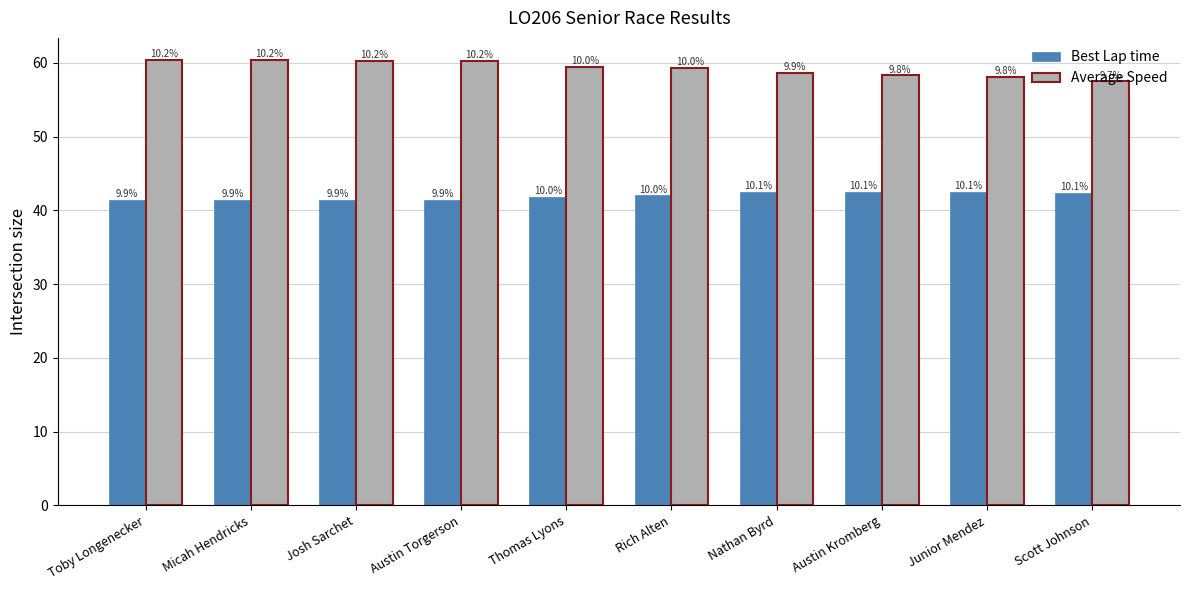

What are all the series names shown in the legend?

Best Lap time, Average Speed